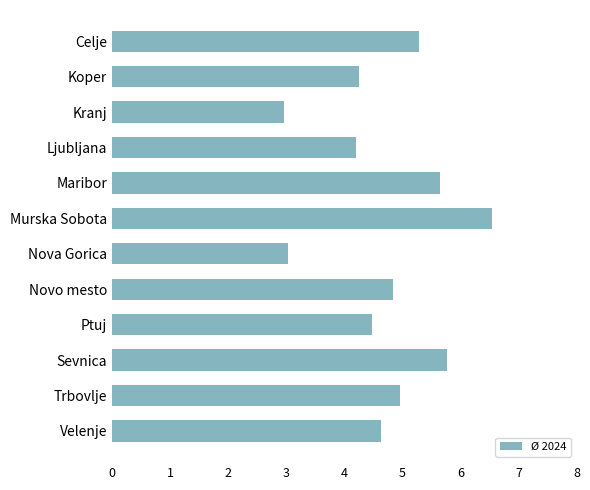

Which has a higher value, Ptuj or Trbovlje?

Trbovlje